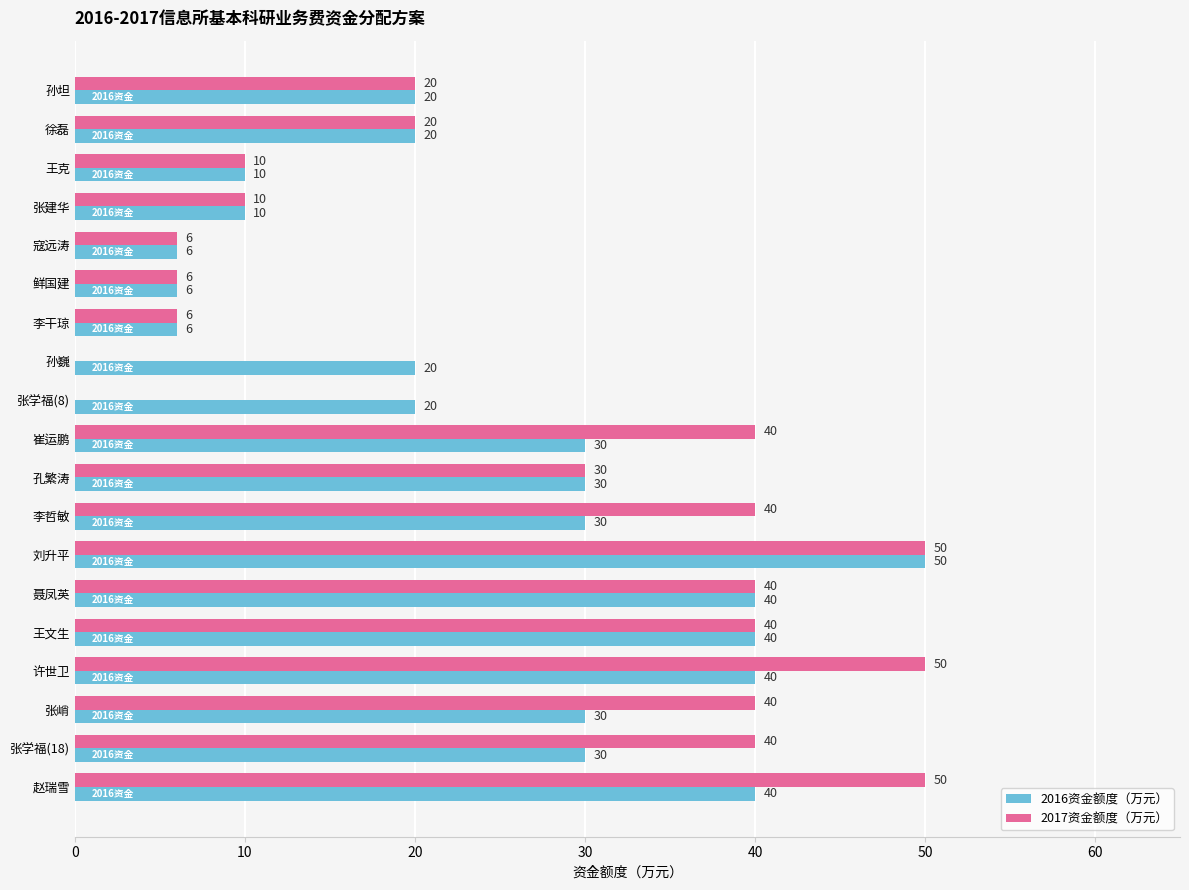

What is the sum of the 2016资金额度（万元） values at 聂凤英 and 寇远涛?

46